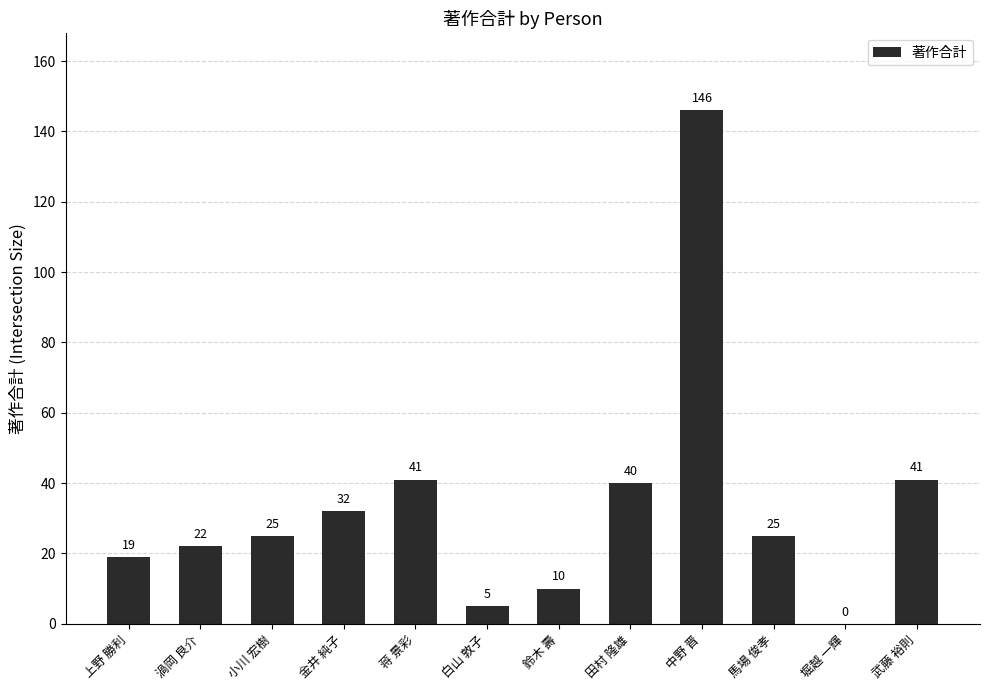

Between 馬場 俊孝 and 田村 隆雄, which is larger?

田村 隆雄